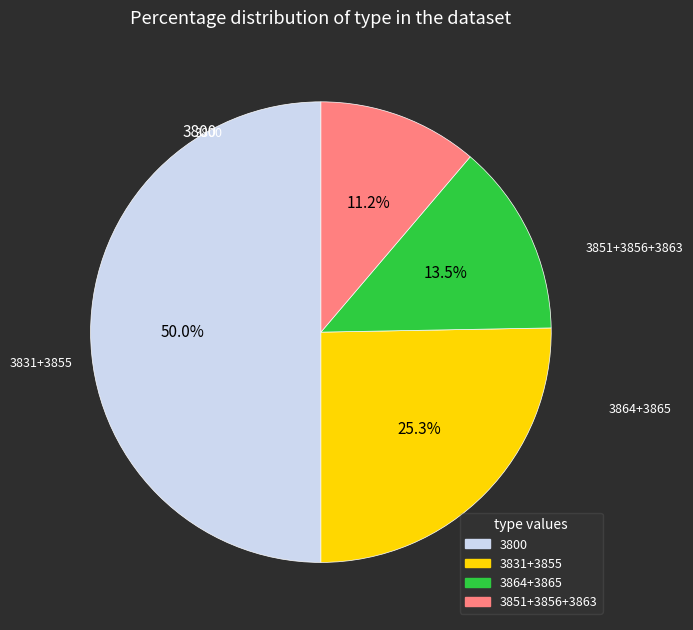

How many slices are in this pie chart?

4